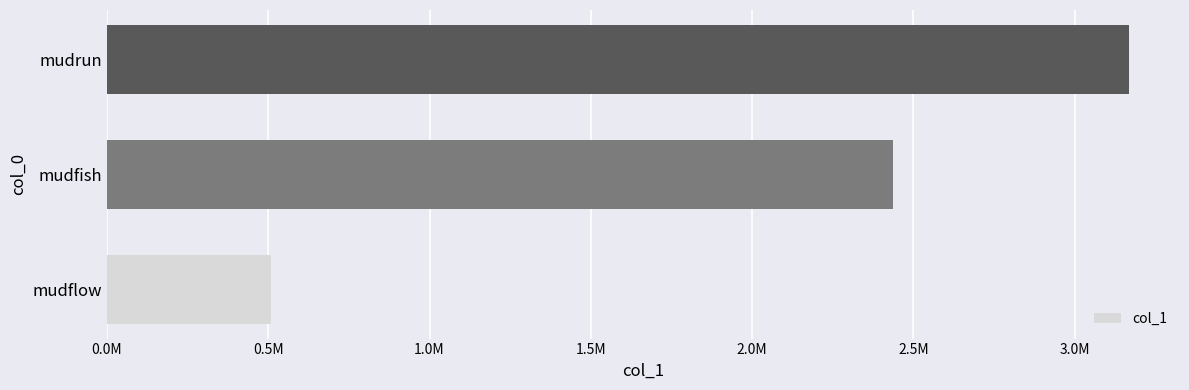

Does the chart contain any negative values?

No